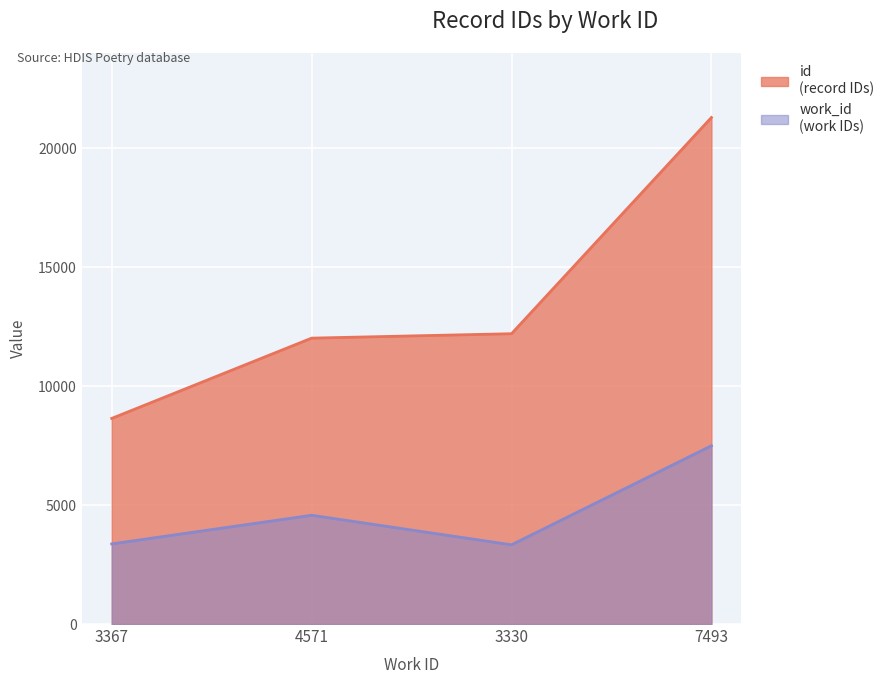

At which label does id first exceed 12202?

7493